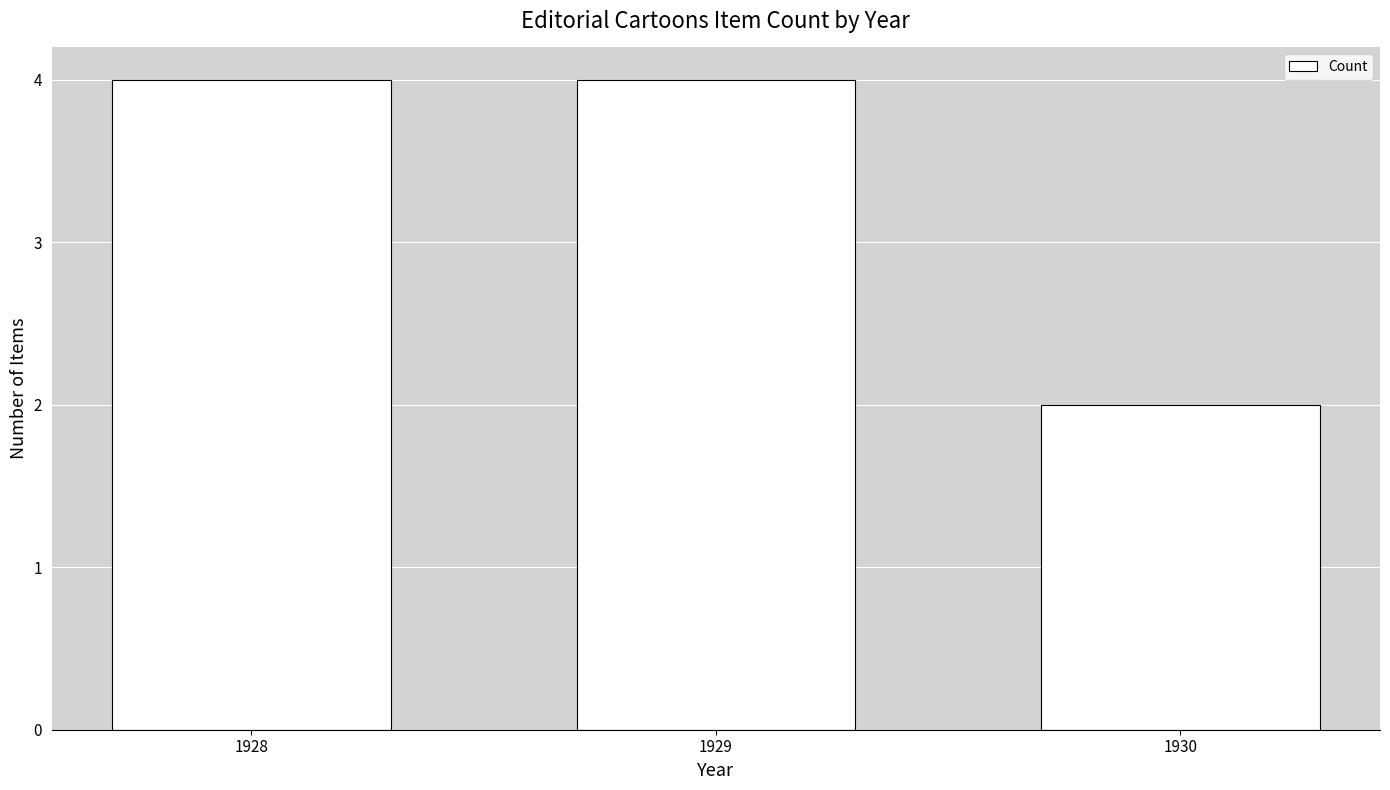

What is the smallest value displayed?

2